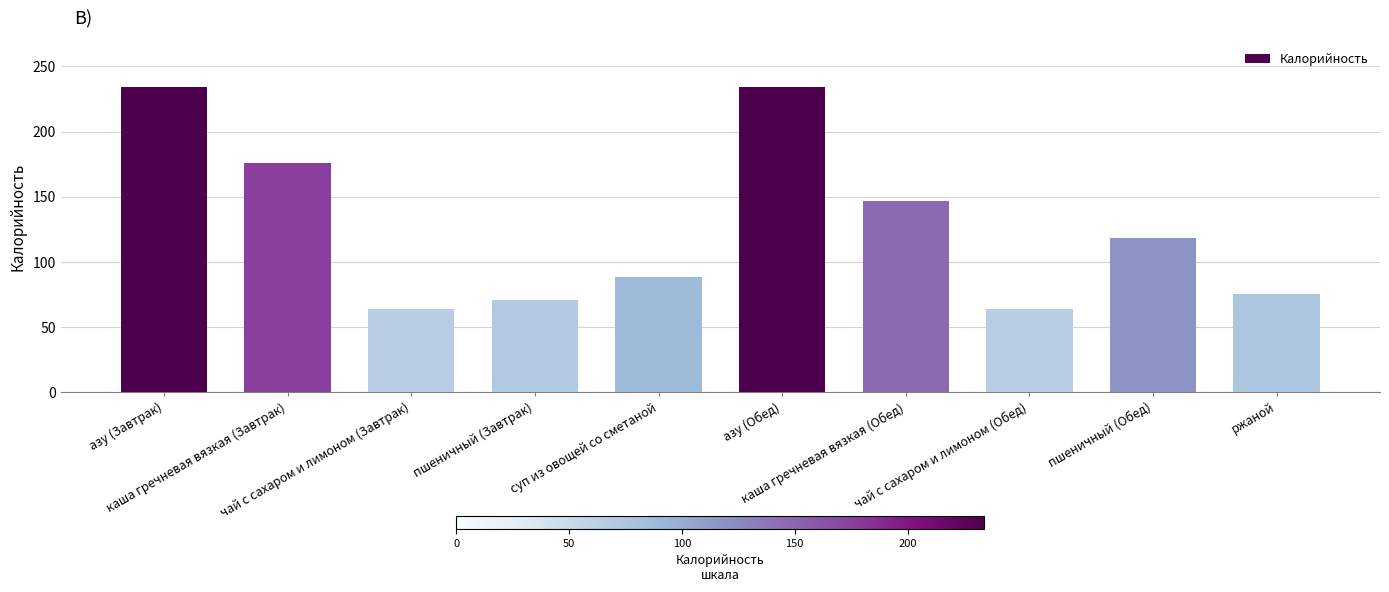

What position from the right is ржаной?

1